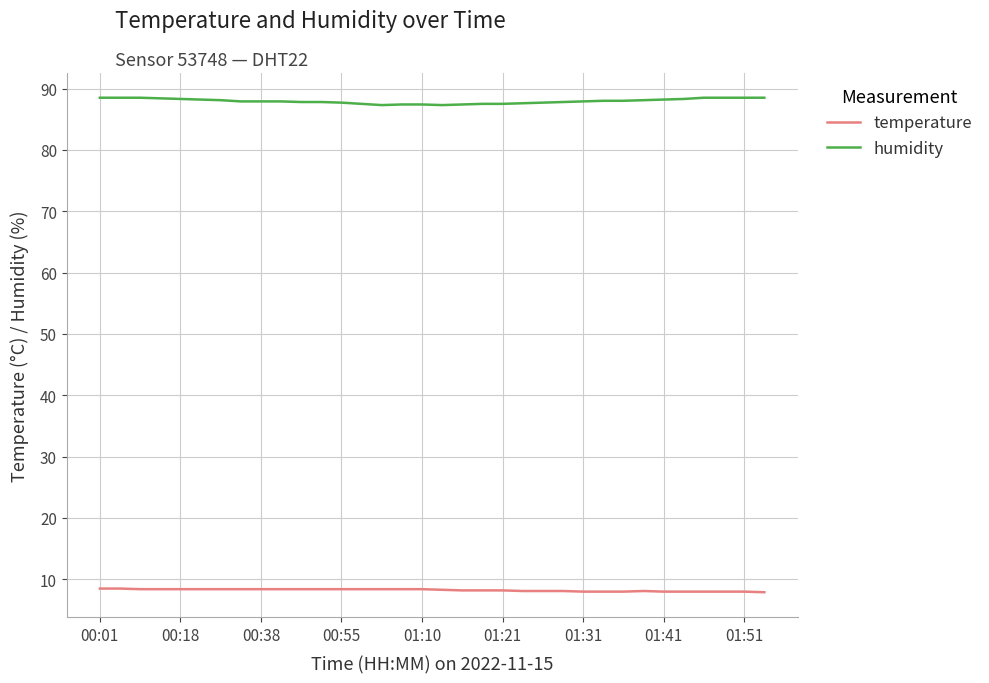

How many lines are shown in the chart?

2